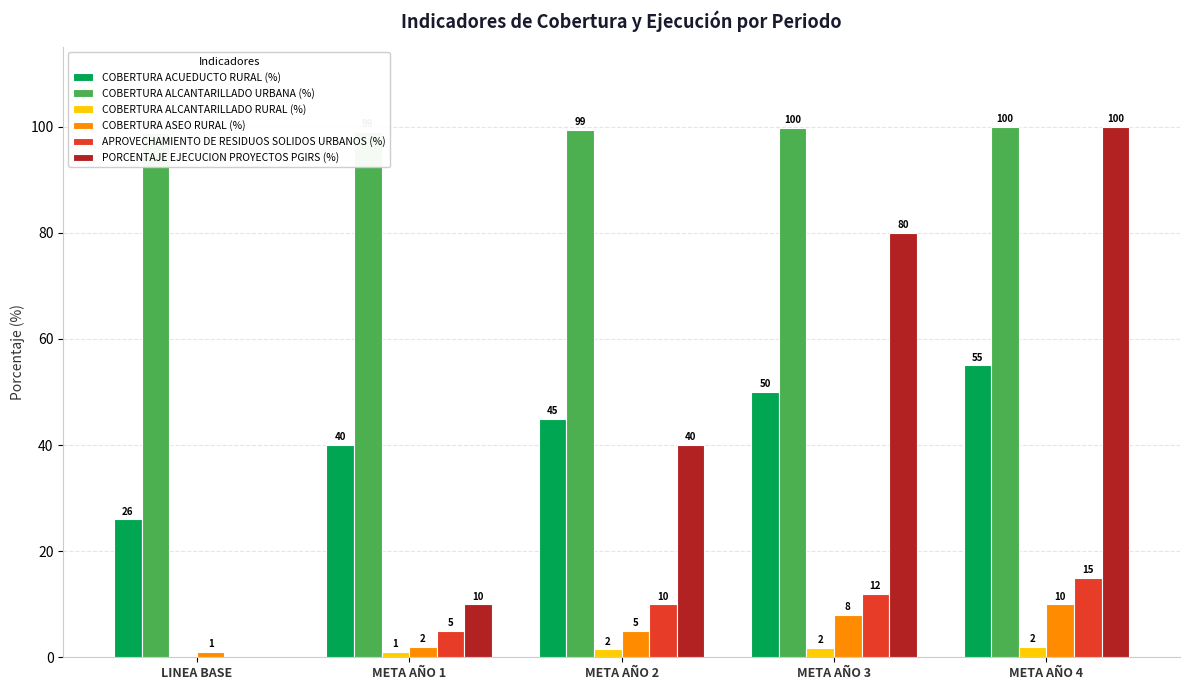

At which label does COBERTURA ASEO RURAL (%) reach its peak?

META AÑO 4